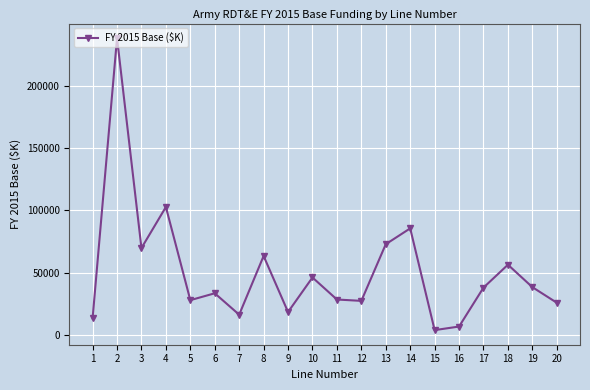

Where is the data nearest to the value 121069?

4